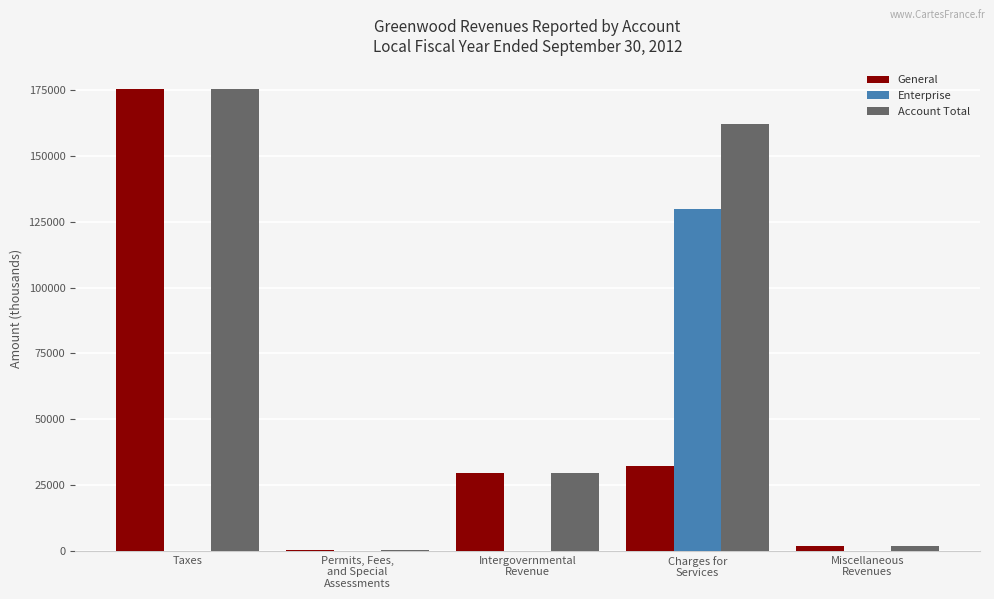

True or false: Account Total has a value of 229002 at Taxes.

False